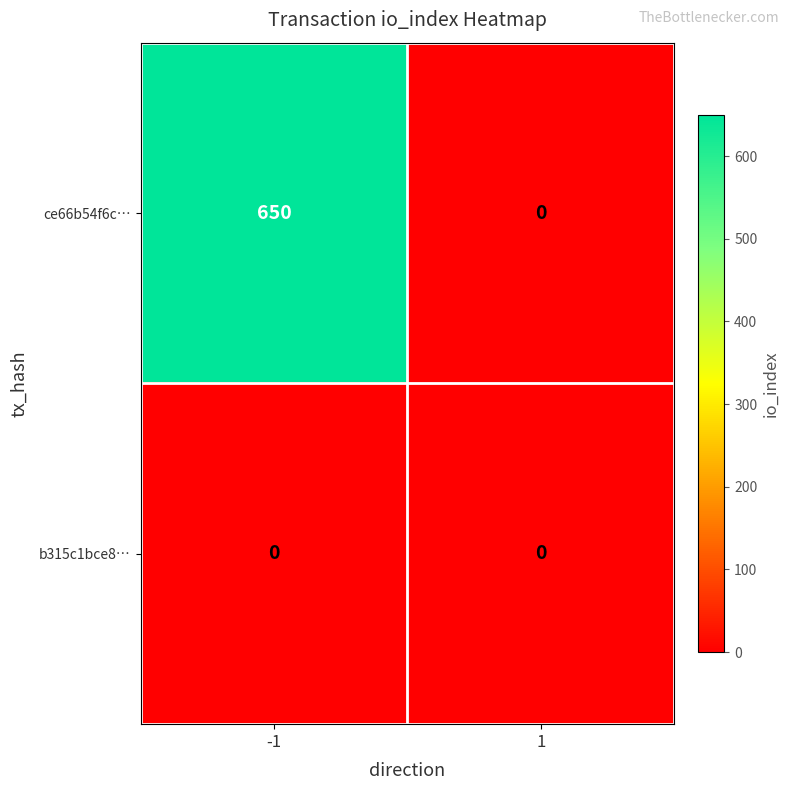

The b315c1bce8… series shows 0 at -1. True or false?

True